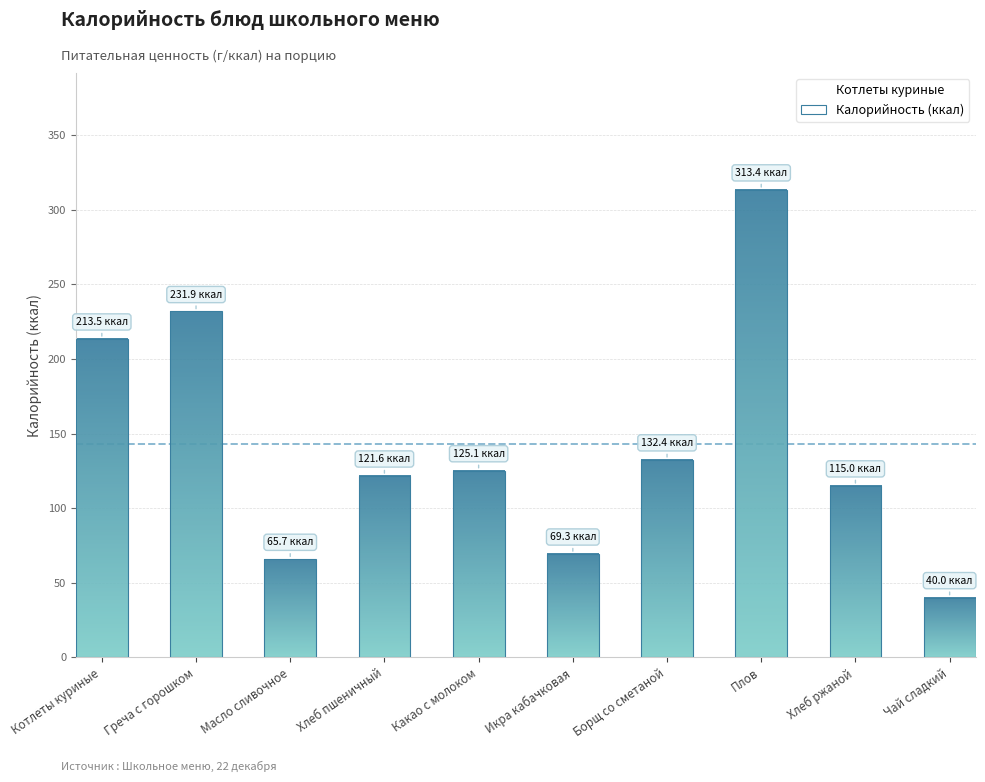

What position from the left is Борщ со сметаной?

7